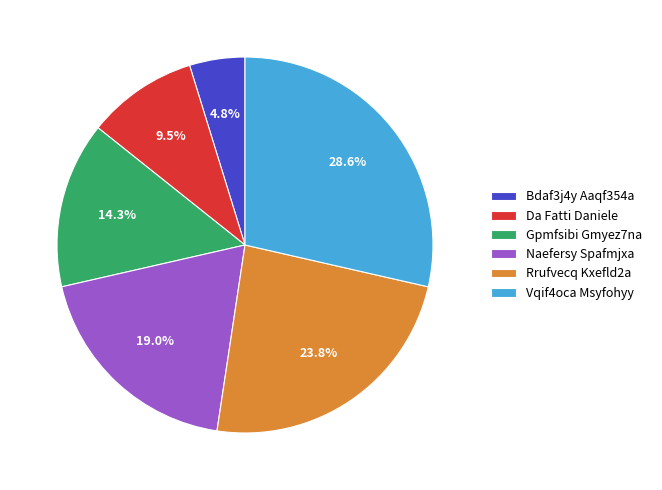

What is the largest slice in the pie chart?

Vqif4oca Msyfohyy